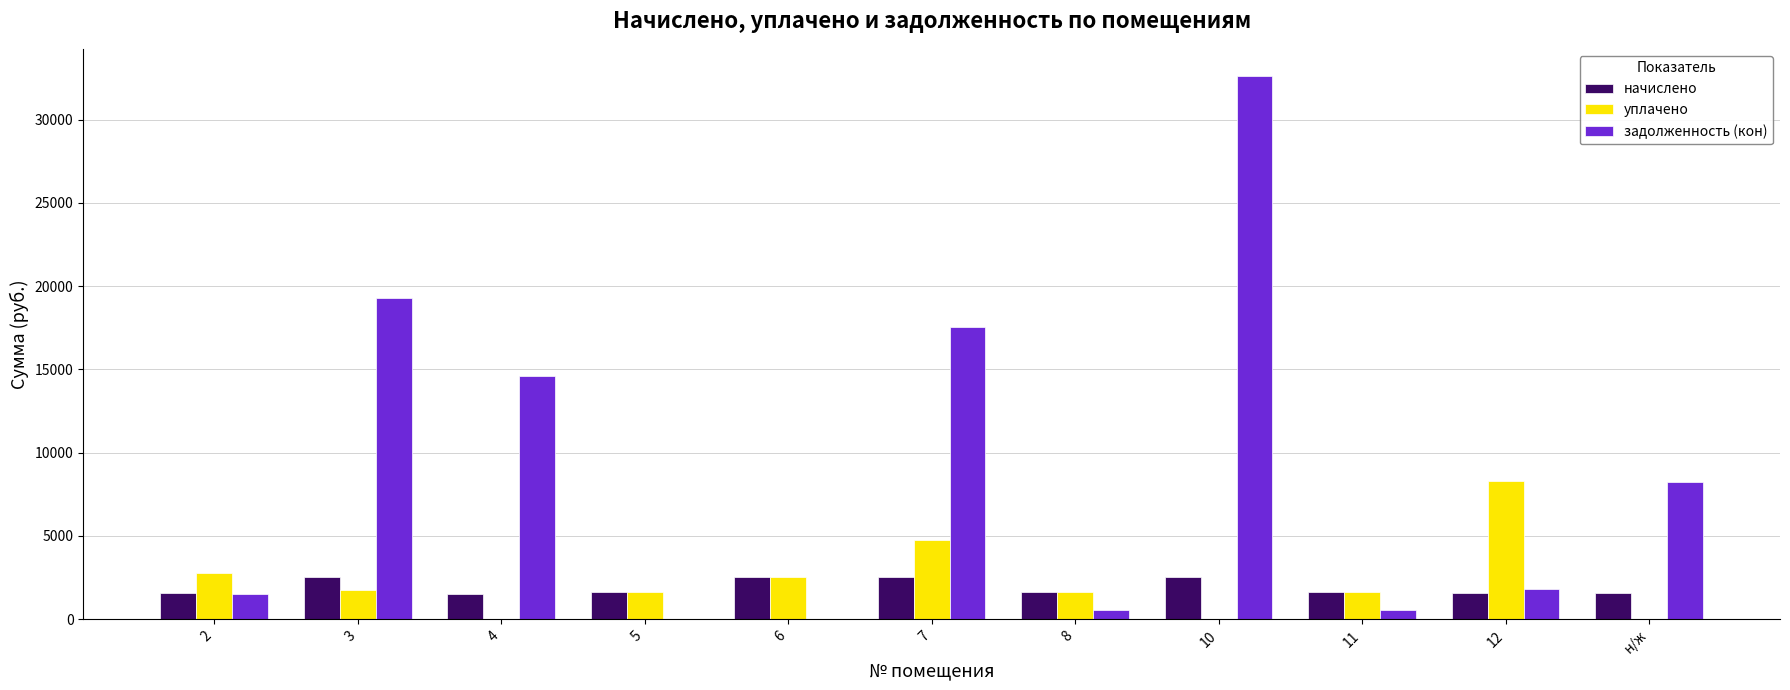

At which category is the sum across all series the highest?

10